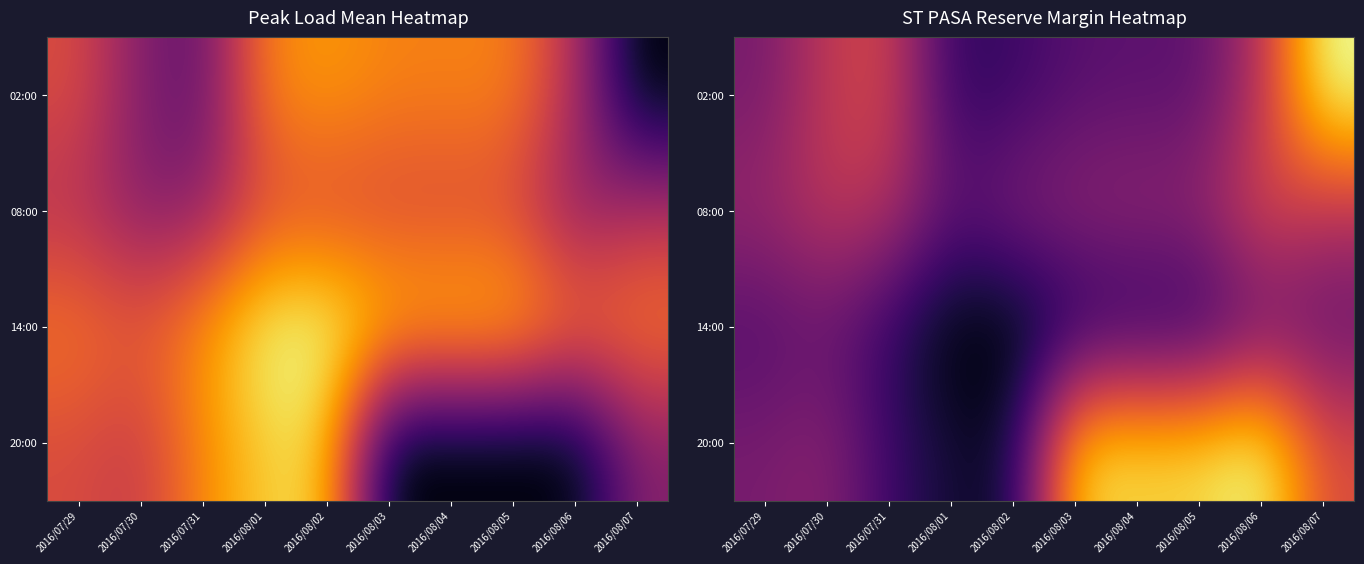

What is the difference between the maximum and minimum values in the 08:00 series?

593